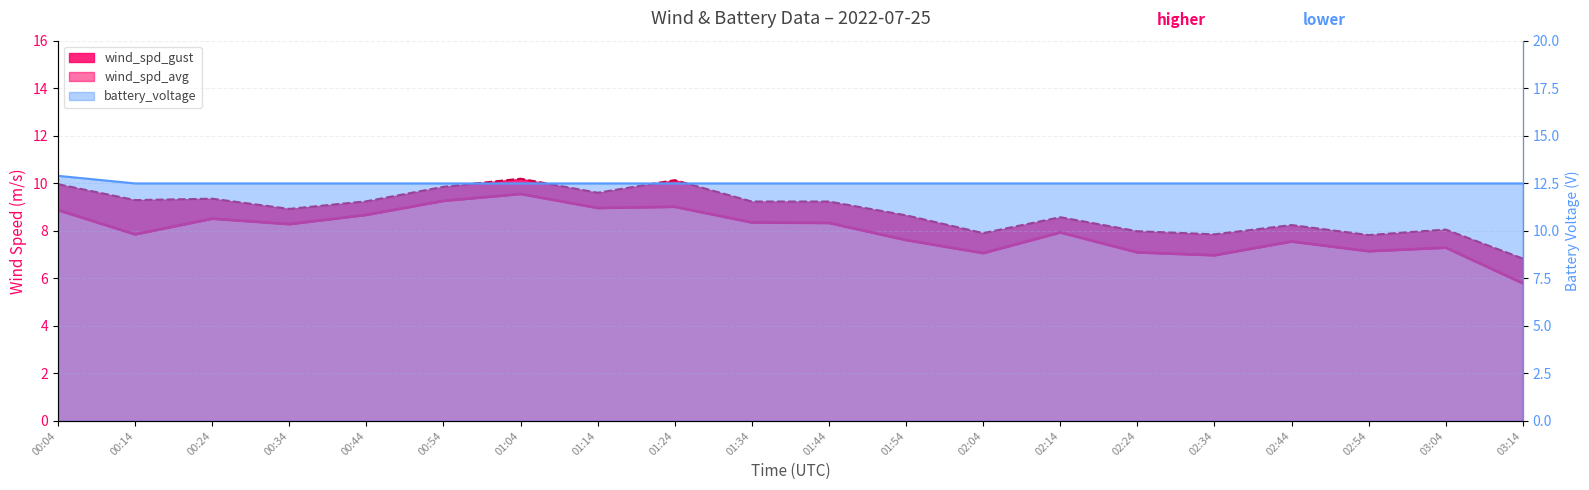

What is the difference between the maximum and minimum values in the wind_spd_avg series?

3.8